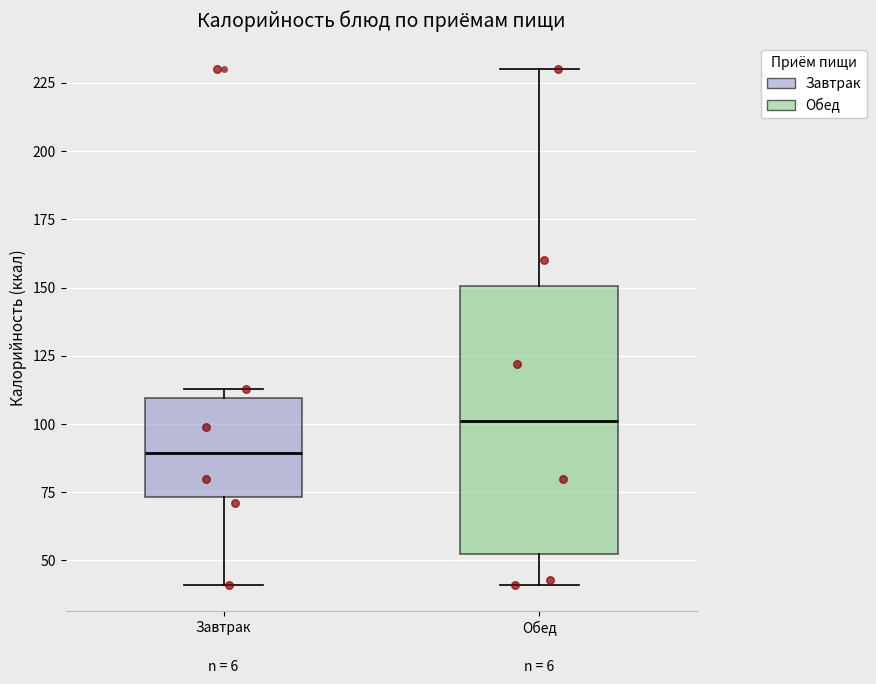

Where is the upper edge of the box for Завтрак on the y-axis? The values are not printed on the chart, so give them approximately, as read against the axis.

110